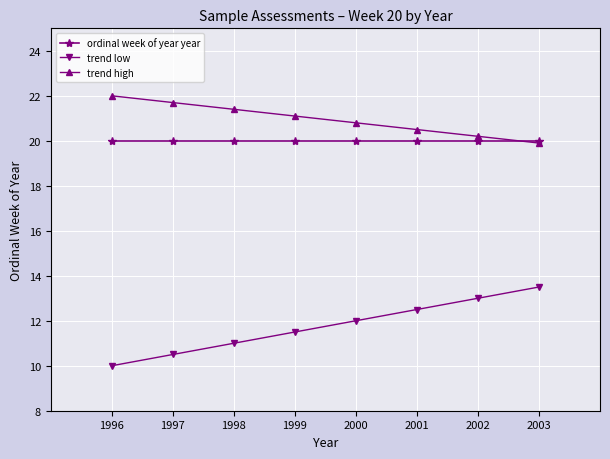

At which label does trend high reach its minimum?

2003